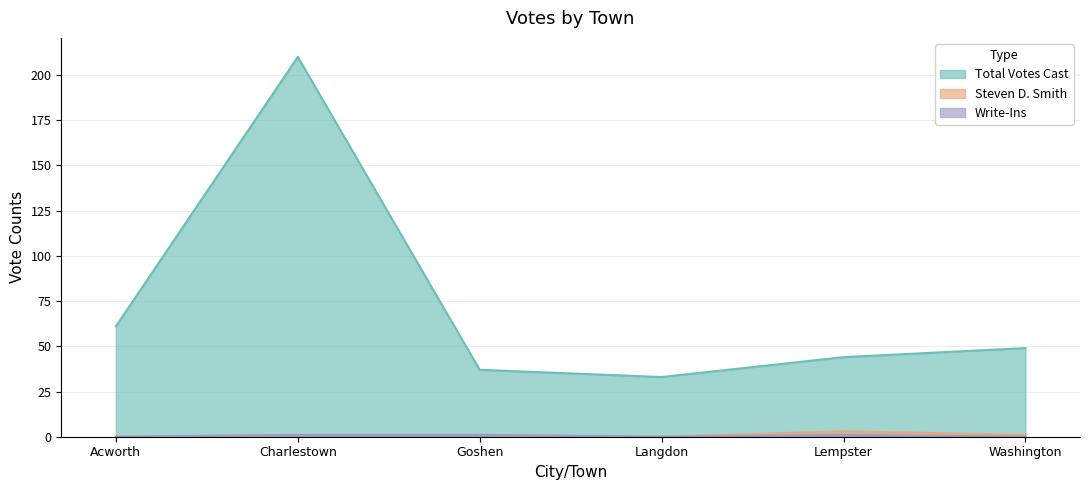

How many Steven D. Smith values are between 0 and 1?

5